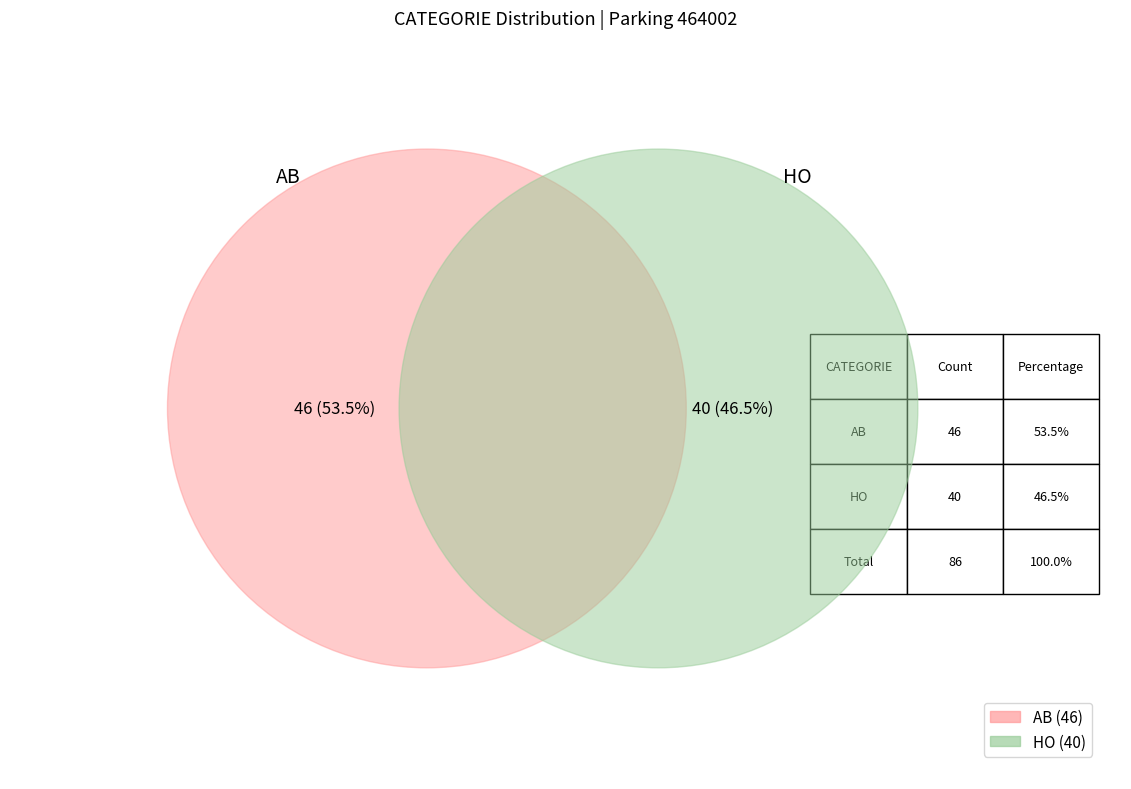

To the nearest percent, what is the difference between the largest and smallest slice percentages?

7%